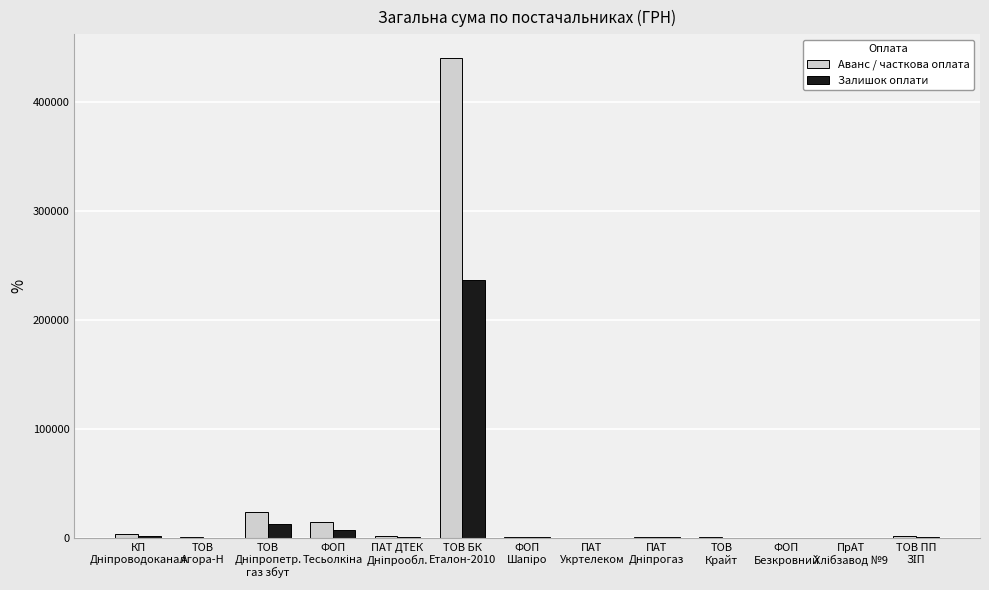

How many data points in Залишок оплати are above 877?

7